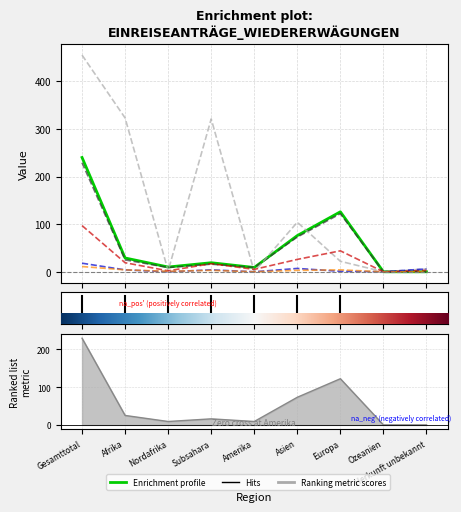

How many values in the Enrichment profile series are below 19?

4